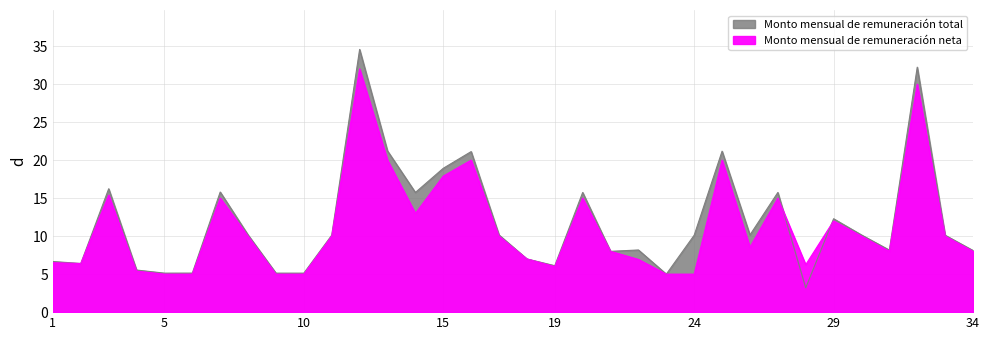

What is the difference between the Monto mensual de remuneración neta values at MA DEL REFUGIO CUEVAS and HECTOR MIGUEL ESPINO?

2.0